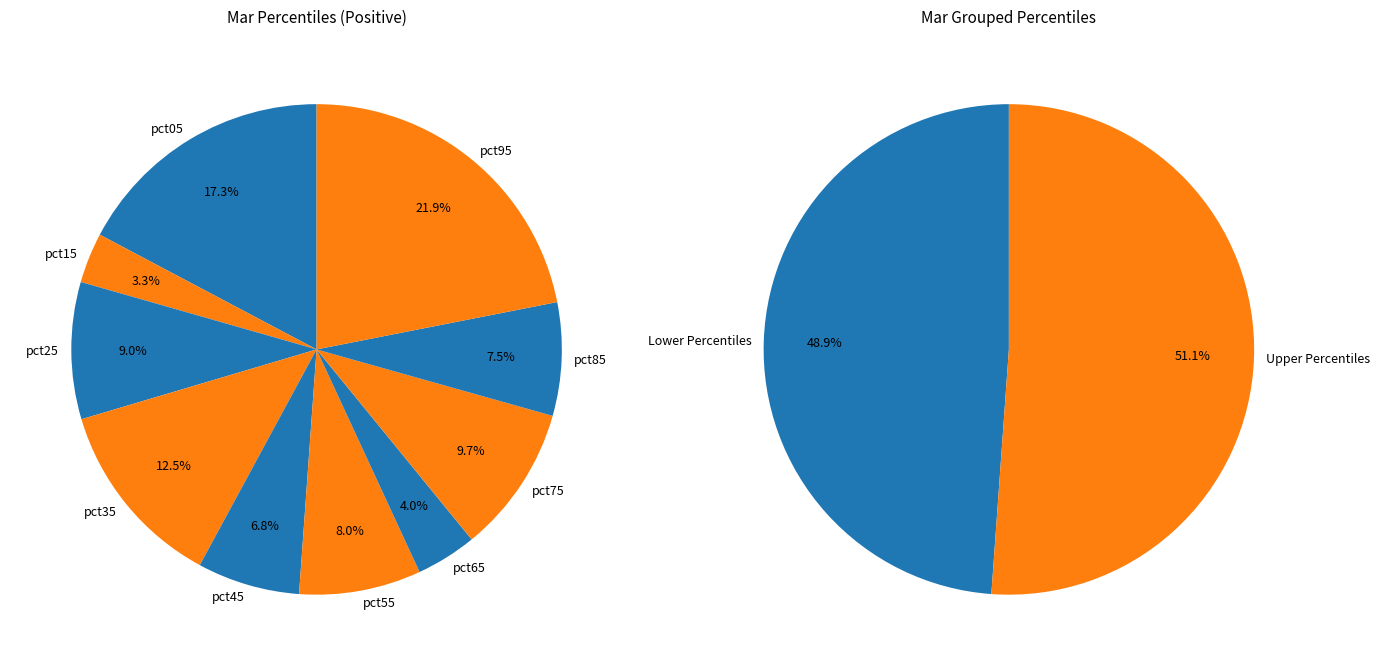

Which slice is the smallest?

pct15